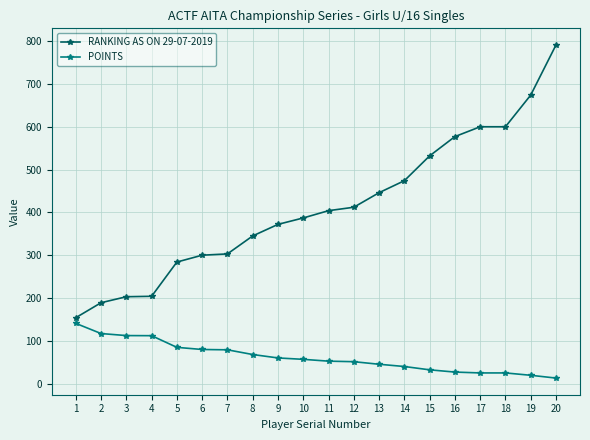

What is the maximum value shown in the chart?

791.0